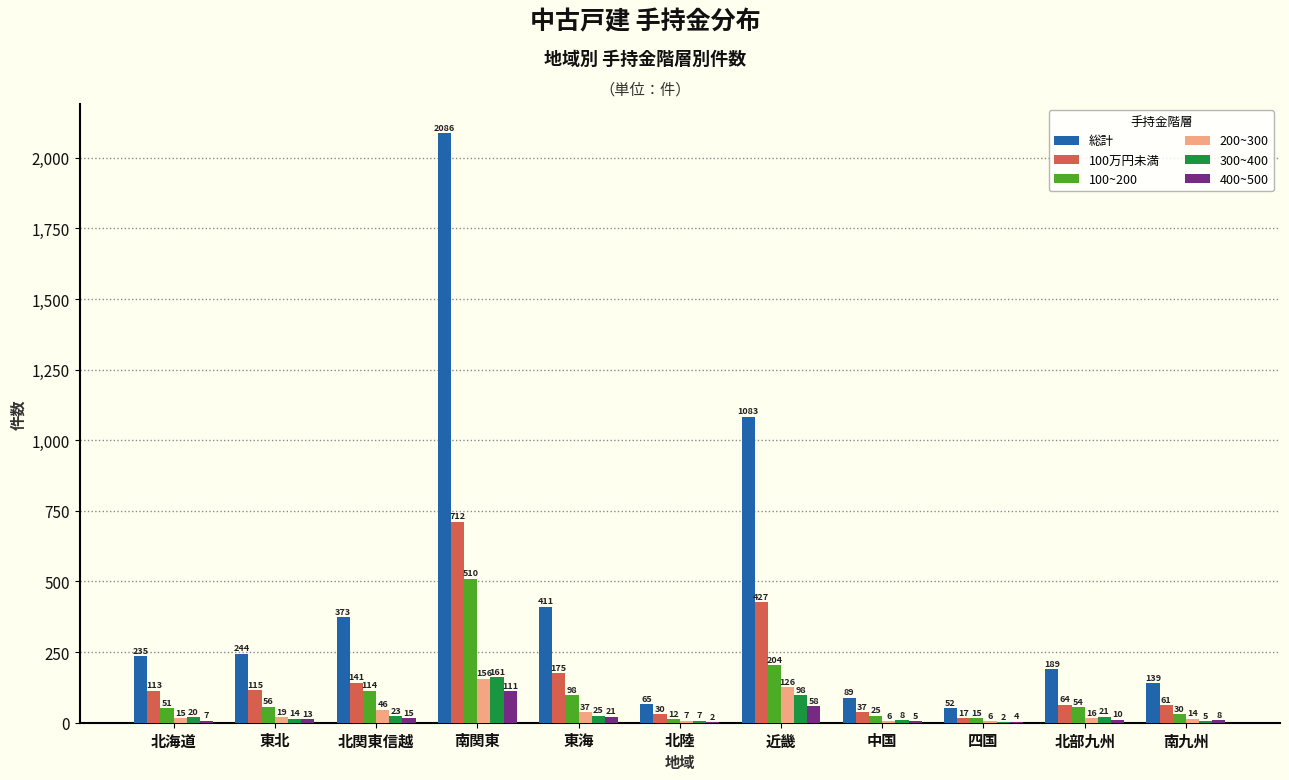

Is the value of 100万円未満 at 北陸 greater than the value of 総計 at 四国?

No